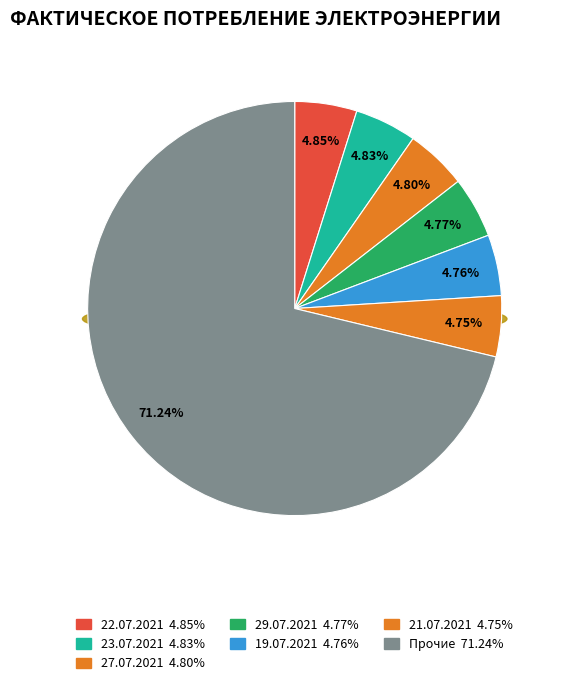

Between 28.07.2021 and 23.07.2021, which is larger?

23.07.2021